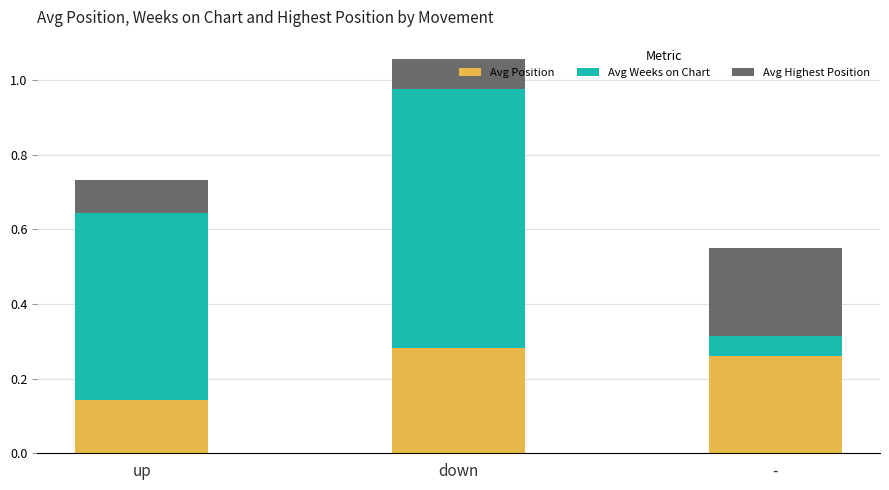

At which category is the sum across all series the highest?

down